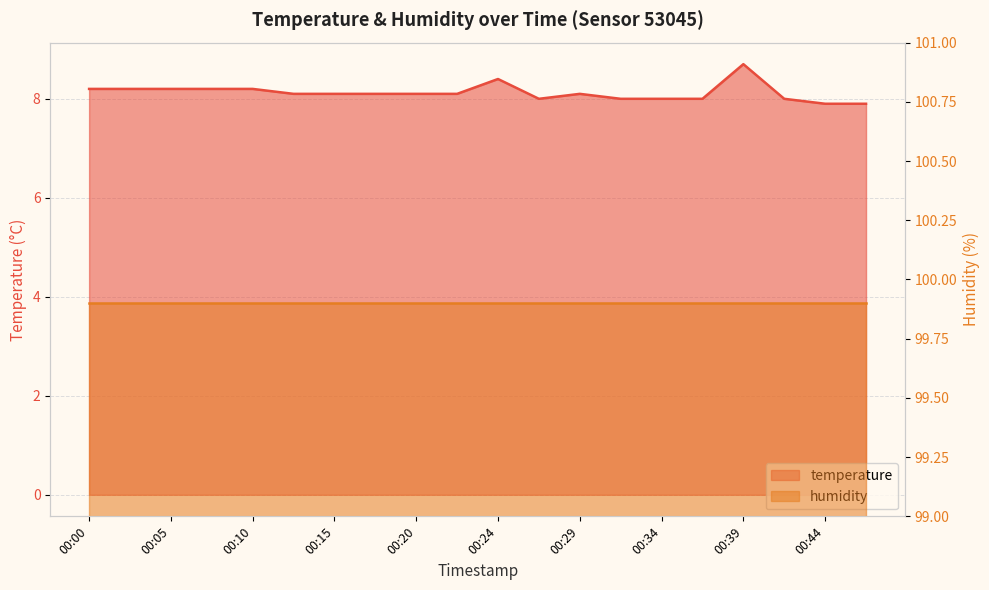

The chart shows a value of 8.0 at 00:32. True or false?

True